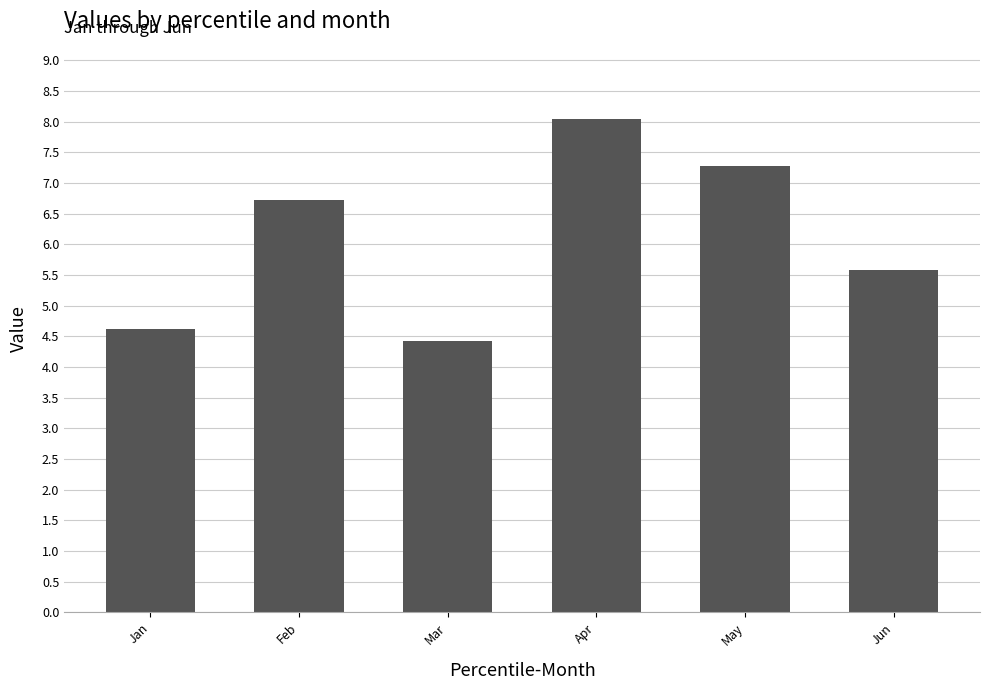

Reading left to right, transcribe all the data shown in this chart.

Jan=4.6	Feb=6.7	Mar=4.4	Apr=8.0	May=7.3	Jun=5.6